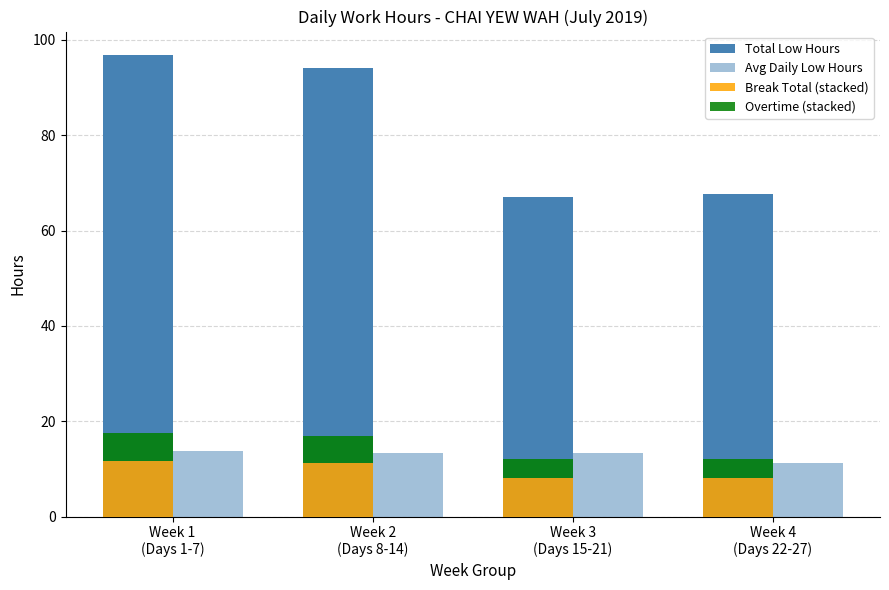

Reading left to right, transcribe all the data shown in this chart.

Total Low Hours: Week 1
(Days 1-7)=96.9	Week 2
(Days 8-14)=94.0	Week 3
(Days 15-21)=67.0	Week 4
(Days 22-27)=67.7
Avg Daily Low Hours: Week 1
(Days 1-7)=13.8	Week 2
(Days 8-14)=13.4	Week 3
(Days 15-21)=13.4	Week 4
(Days 22-27)=11.3
Break Total (stacked): Week 1
(Days 1-7)=11.6	Week 2
(Days 8-14)=11.3	Week 3
(Days 15-21)=8.0	Week 4
(Days 22-27)=8.1
Overtime (stacked): Week 1
(Days 1-7)=5.8	Week 2
(Days 8-14)=5.6	Week 3
(Days 15-21)=4.0	Week 4
(Days 22-27)=4.1